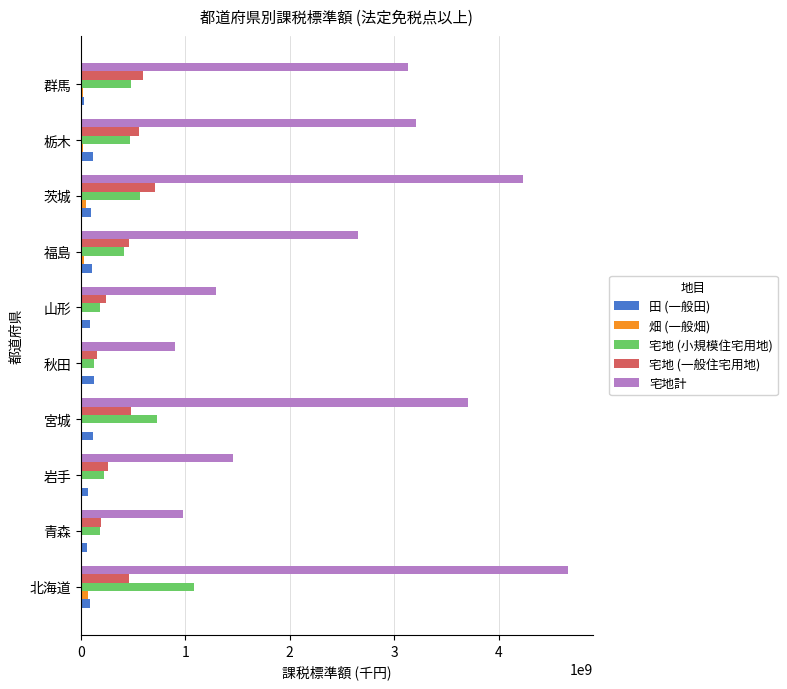

The value of 宅地計 at 岩手 is 1459326401. True or false?

True